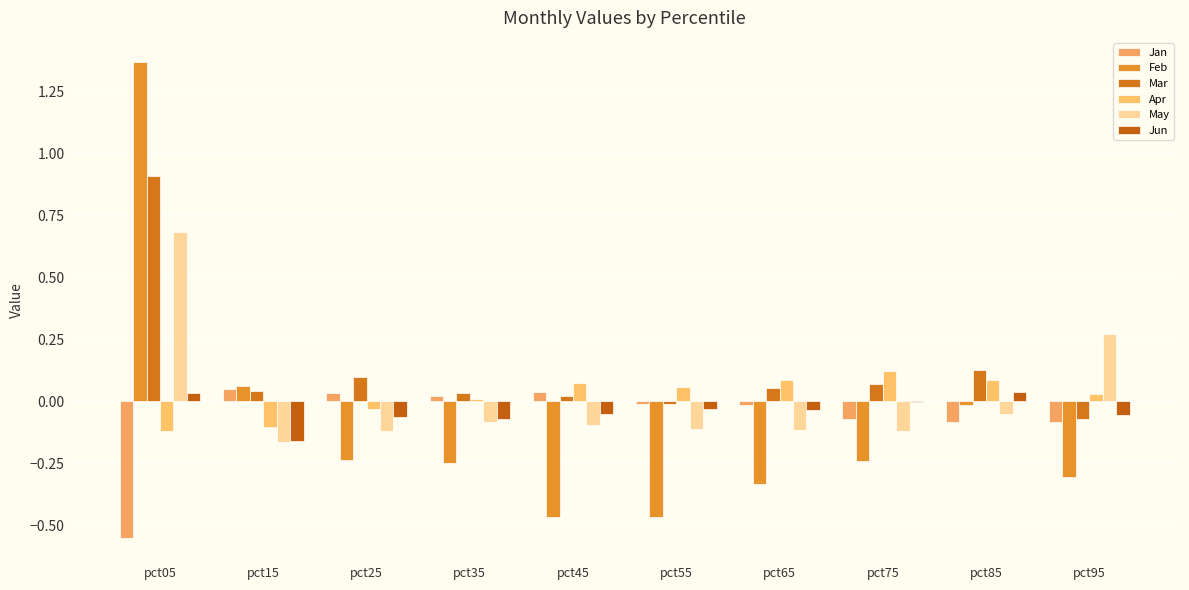

How many series are shown in this chart?

6